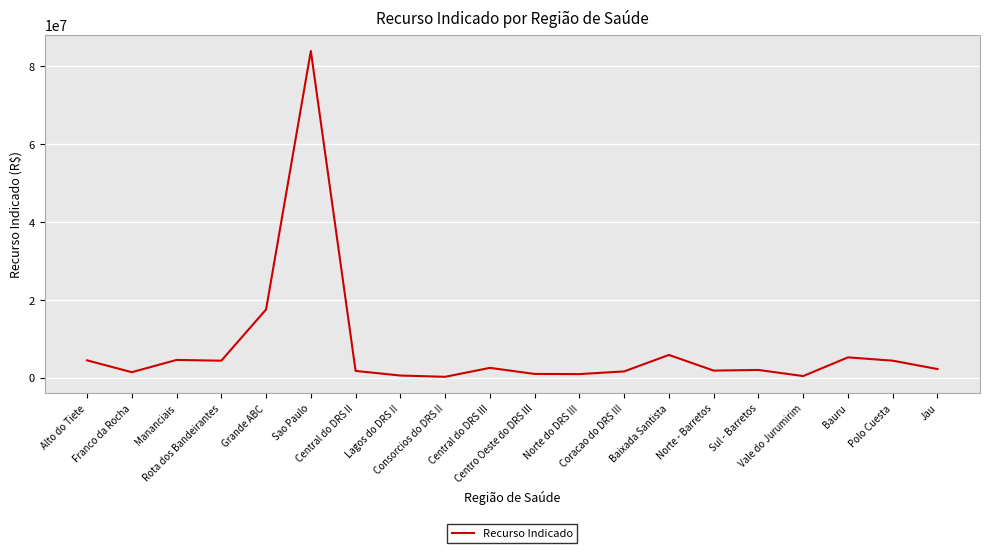

What is the maximum value shown in the chart?

83884196.9